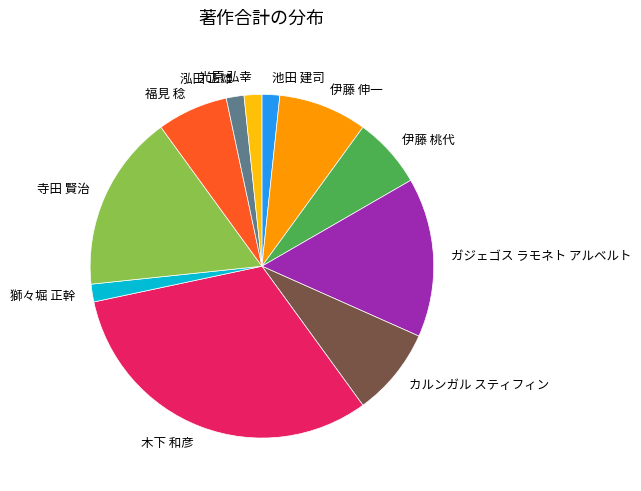

The 福見 稔 slice represents 1% of the pie. True or false?

False